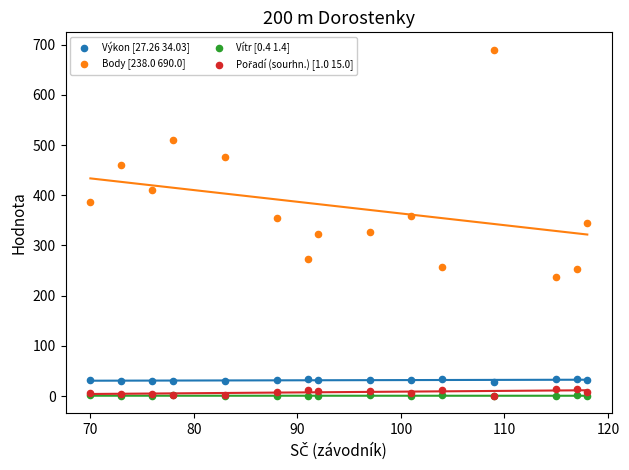

Which series contains the highest Y value?

Body [238.0 690.0]